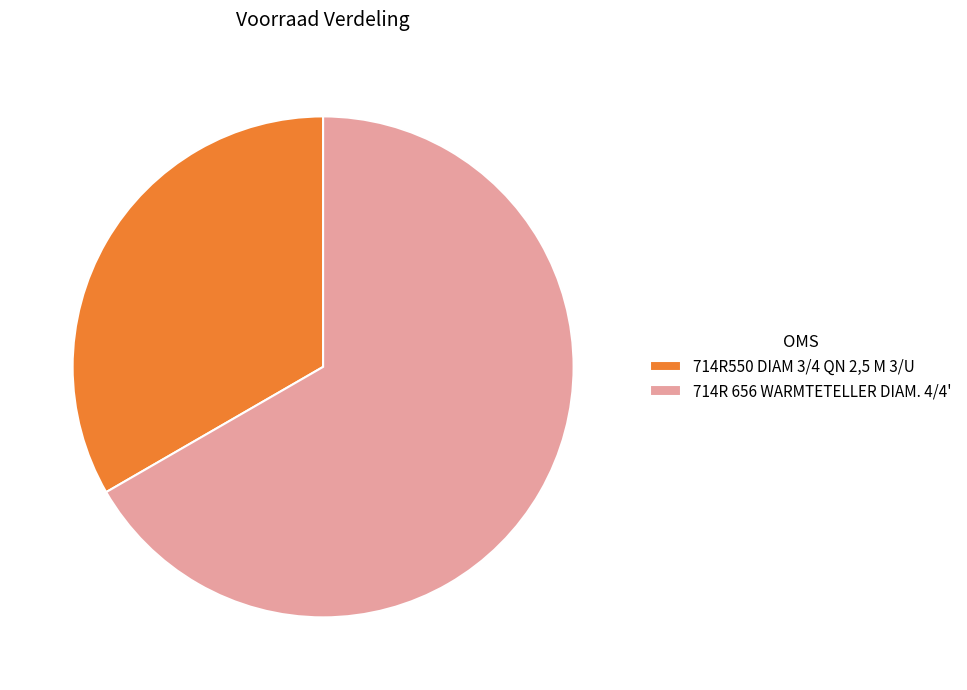

True or false: 714R 656 WARMTETELLER DIAM. 4/4' accounts for 67% of the total.

True